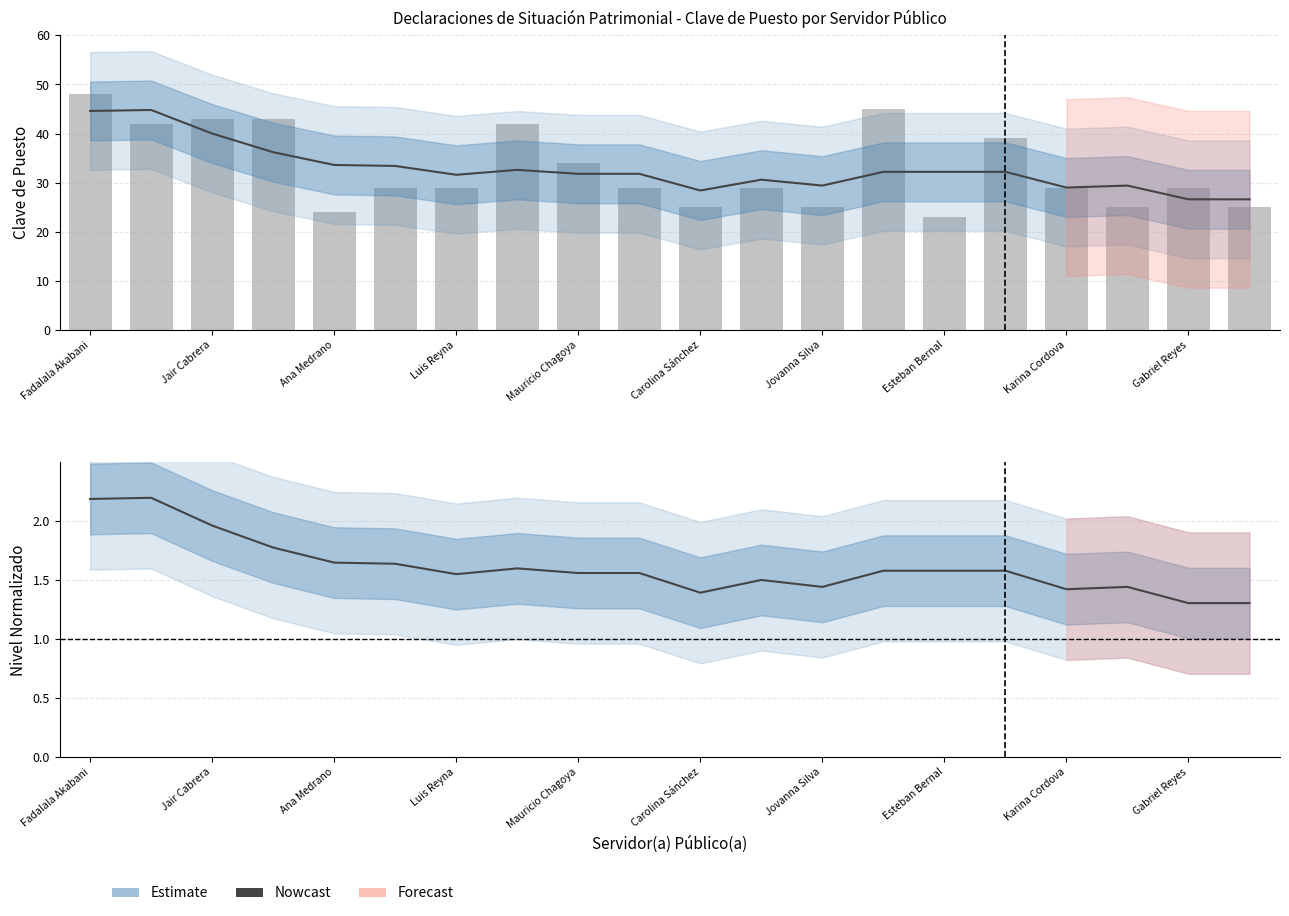

What is the label of the 1st bar from the right?

19